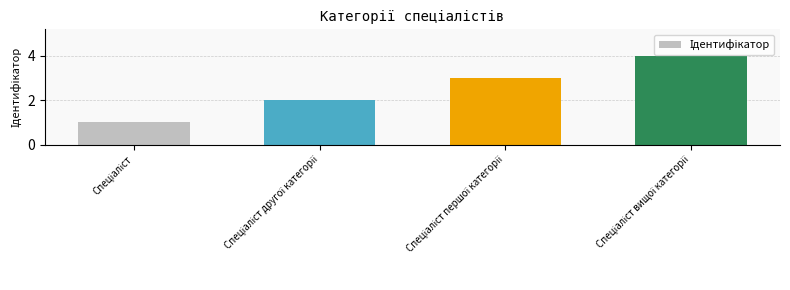

What is the maximum value shown in the chart?

4